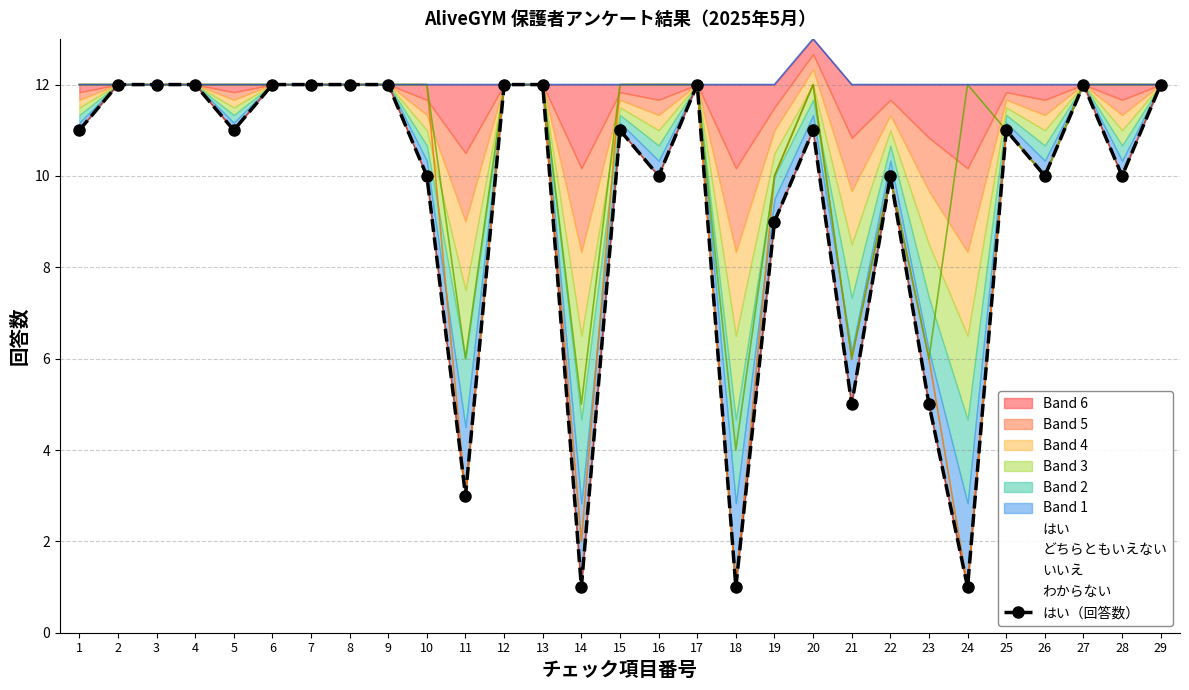

At which category does the data reach its first local valley?

5